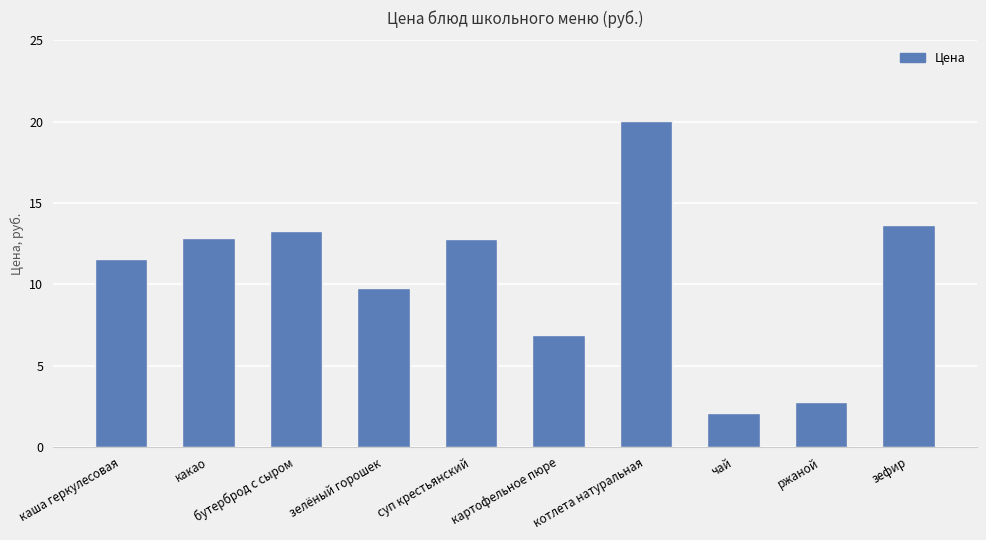

What is the label of the 9th bar from the right?

какао